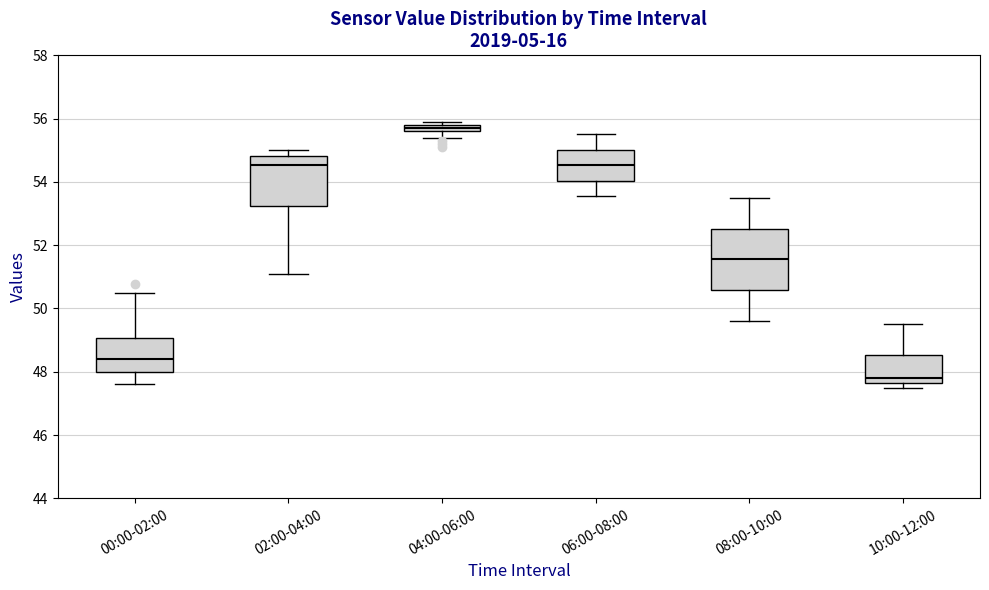

Comparing the boxes themselves (not the whiskers), which one is the tallest?

08:00-10:00